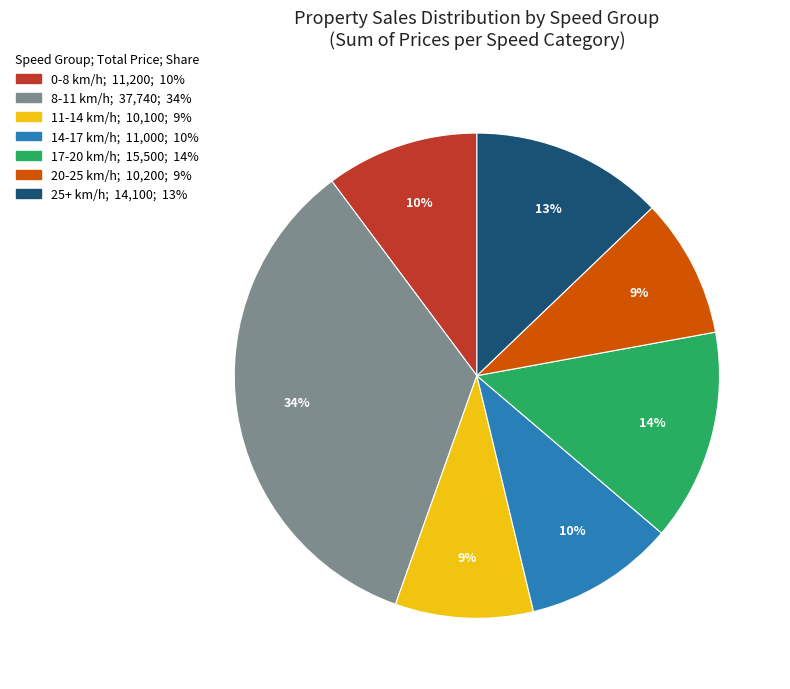

Is there any slice that represents more than half of the pie?

No